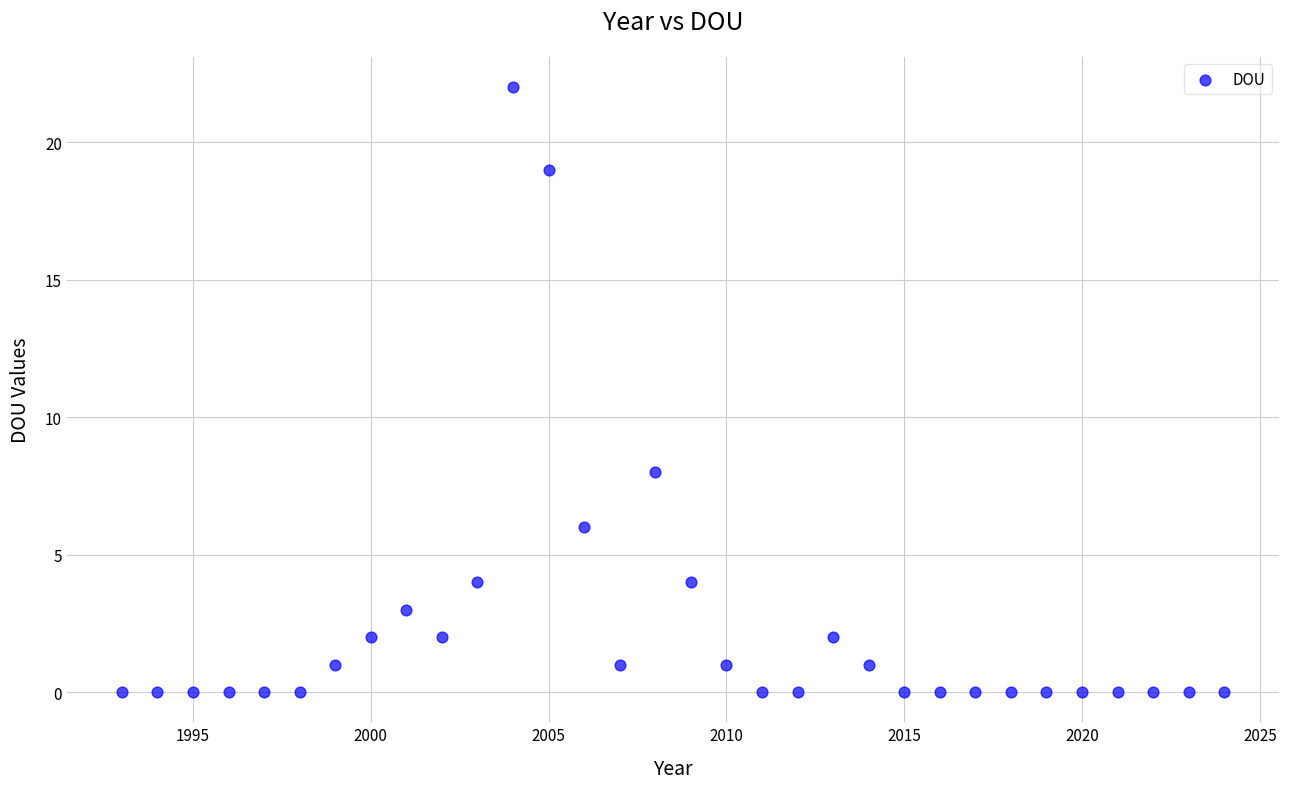

What Y value in the scatter plot is closest to 11?

8